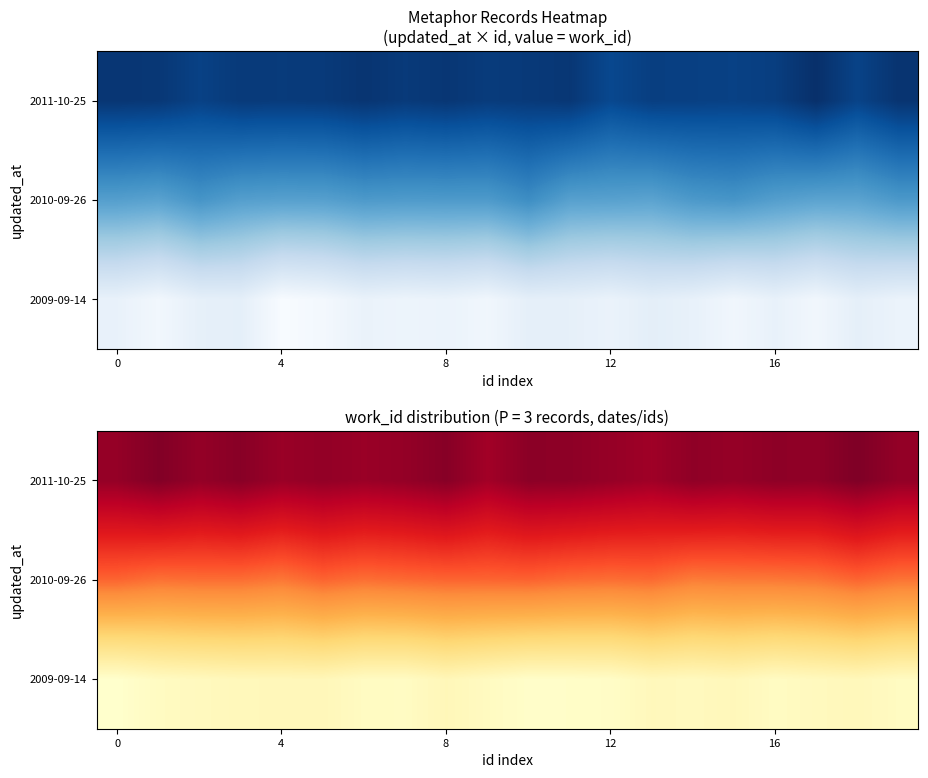

Which has a higher value, 10 or 19?

19